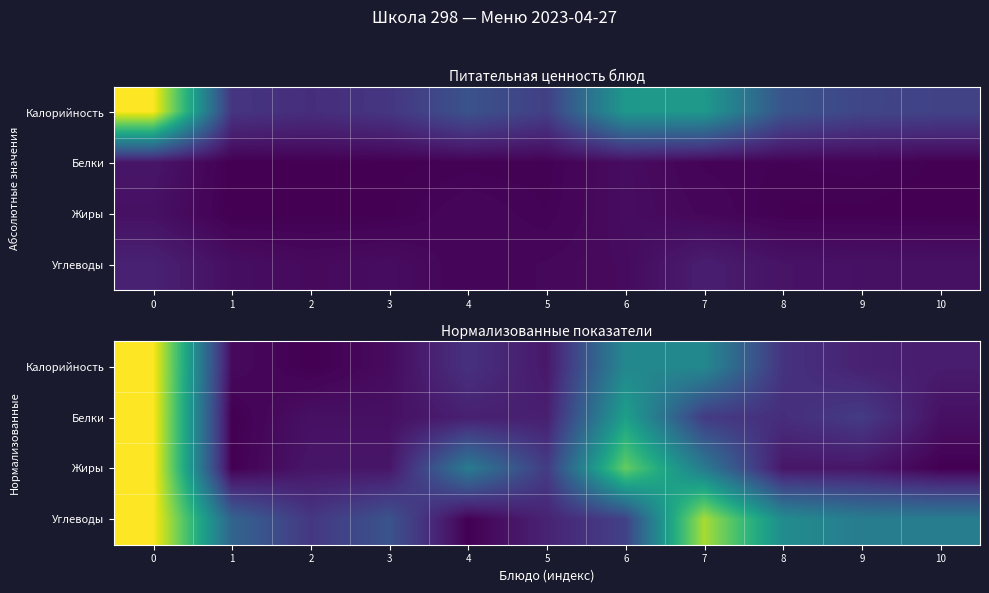

Is it true that Калорийность equals 0.3 at 6?

False